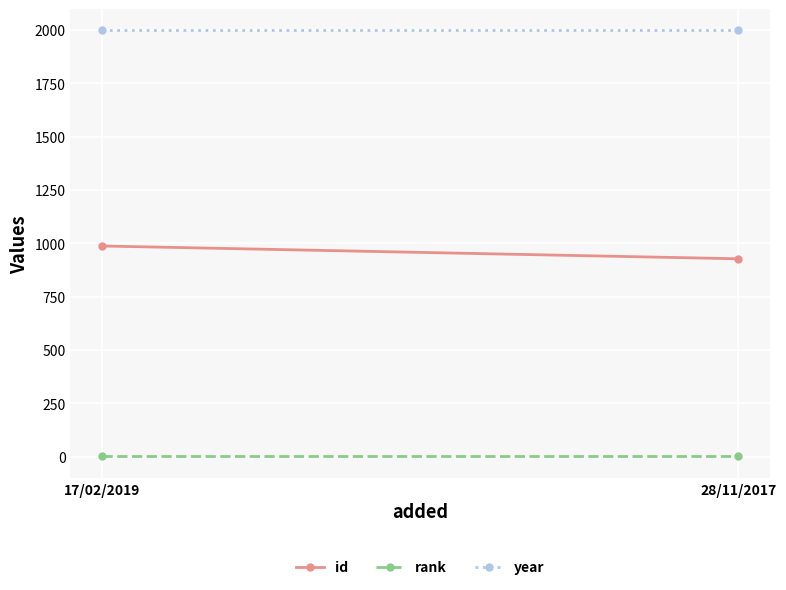

What is the sum of all rank values?

2